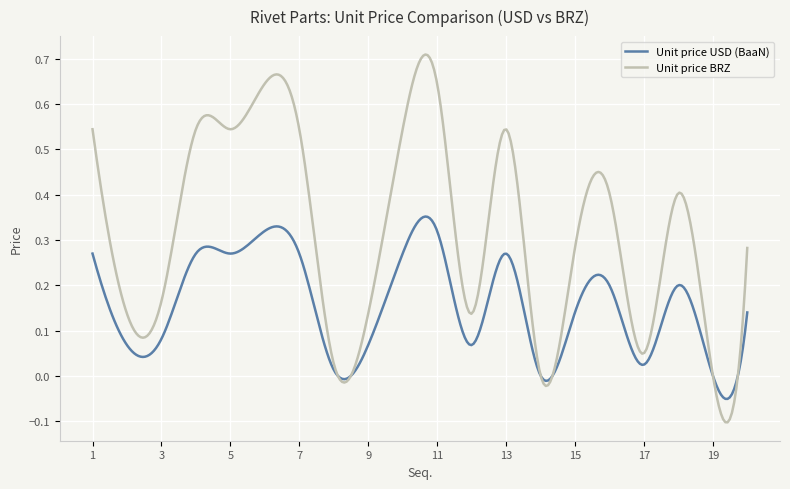

Which series has the largest total across all categories?

Unit price BRZ